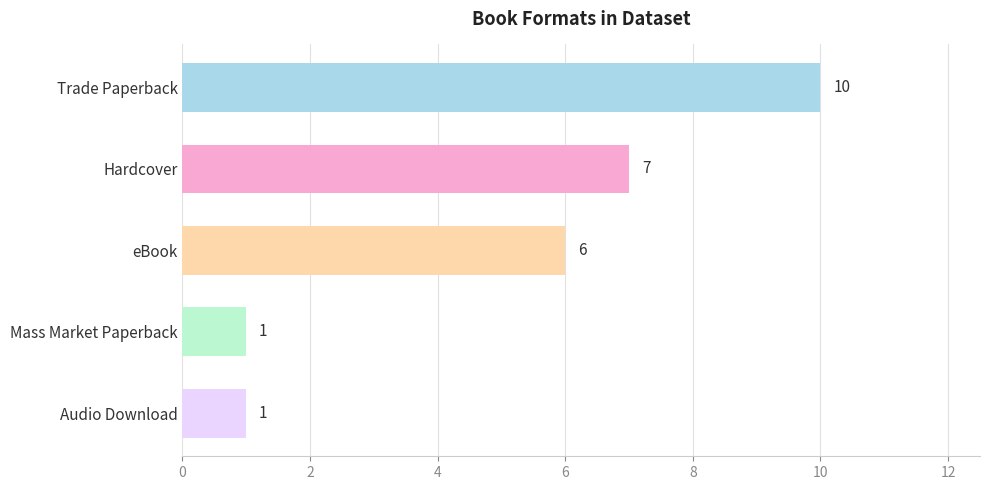

What position from the top is Trade Paperback?

1